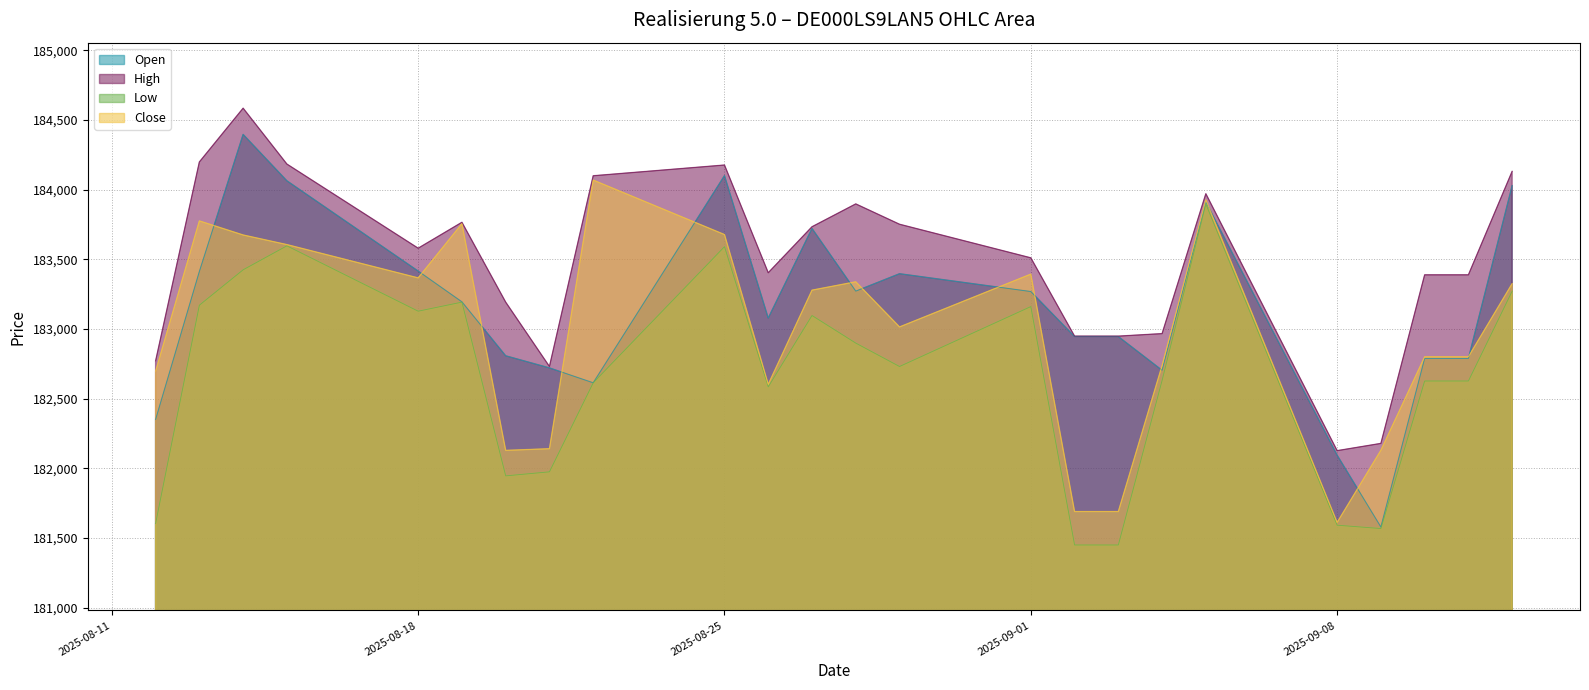

Which category has the highest value in the Low series?

05.09.2025